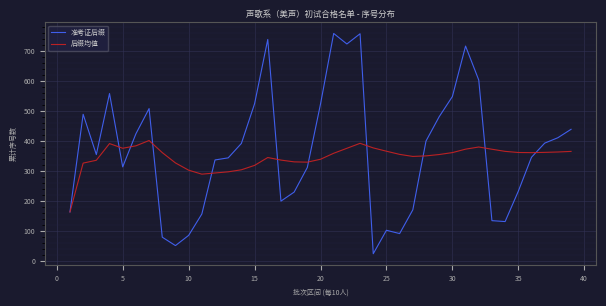

List the series in order of their peak value, lowest first.

后缀均值, 准考证后缀